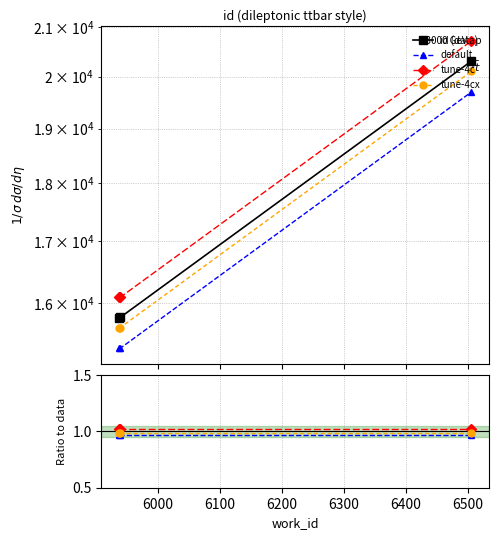

What is the difference between the maximum and minimum values in the id (data) series?

4535.0